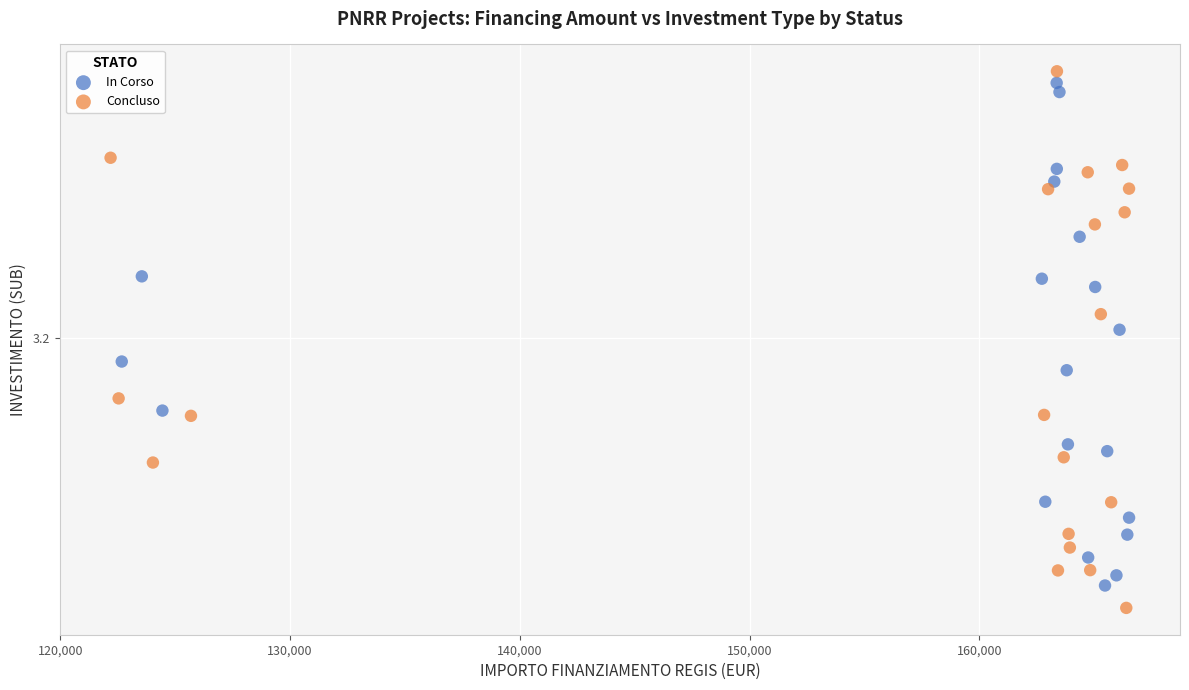

What are all the series names shown in the legend?

In Corso, Concluso